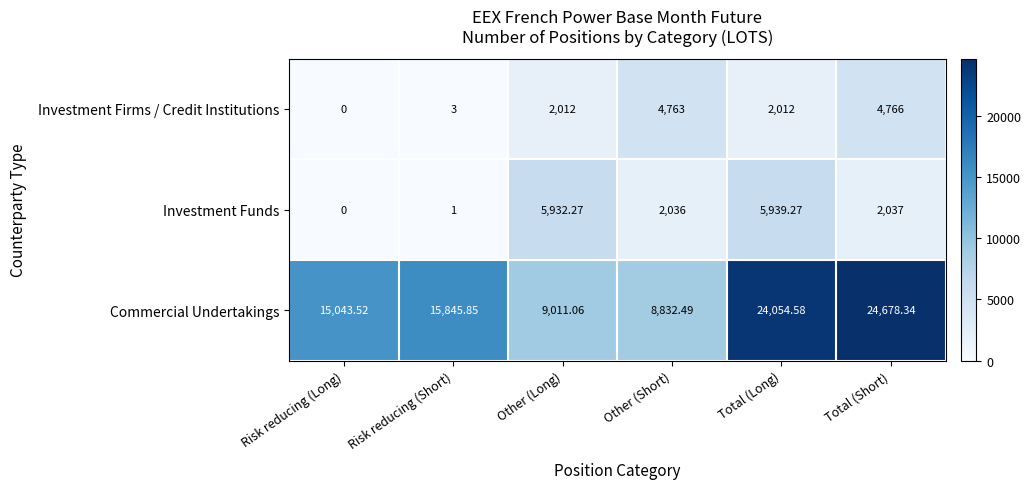

What is the total value across all series at Total (Long)?

32005.9